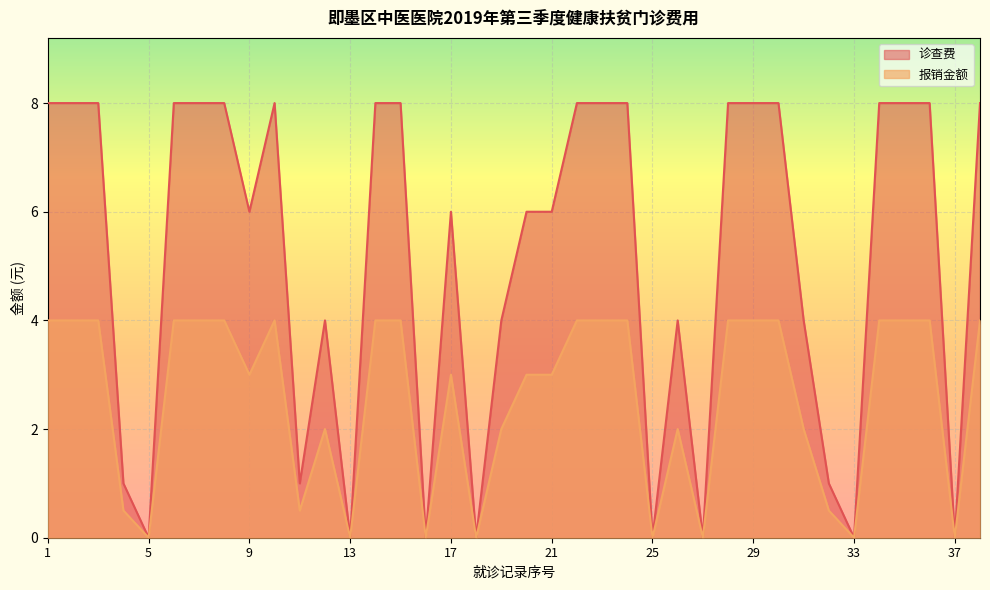

Rank the series at 20 from lowest to highest value.

报销金额, 诊查费